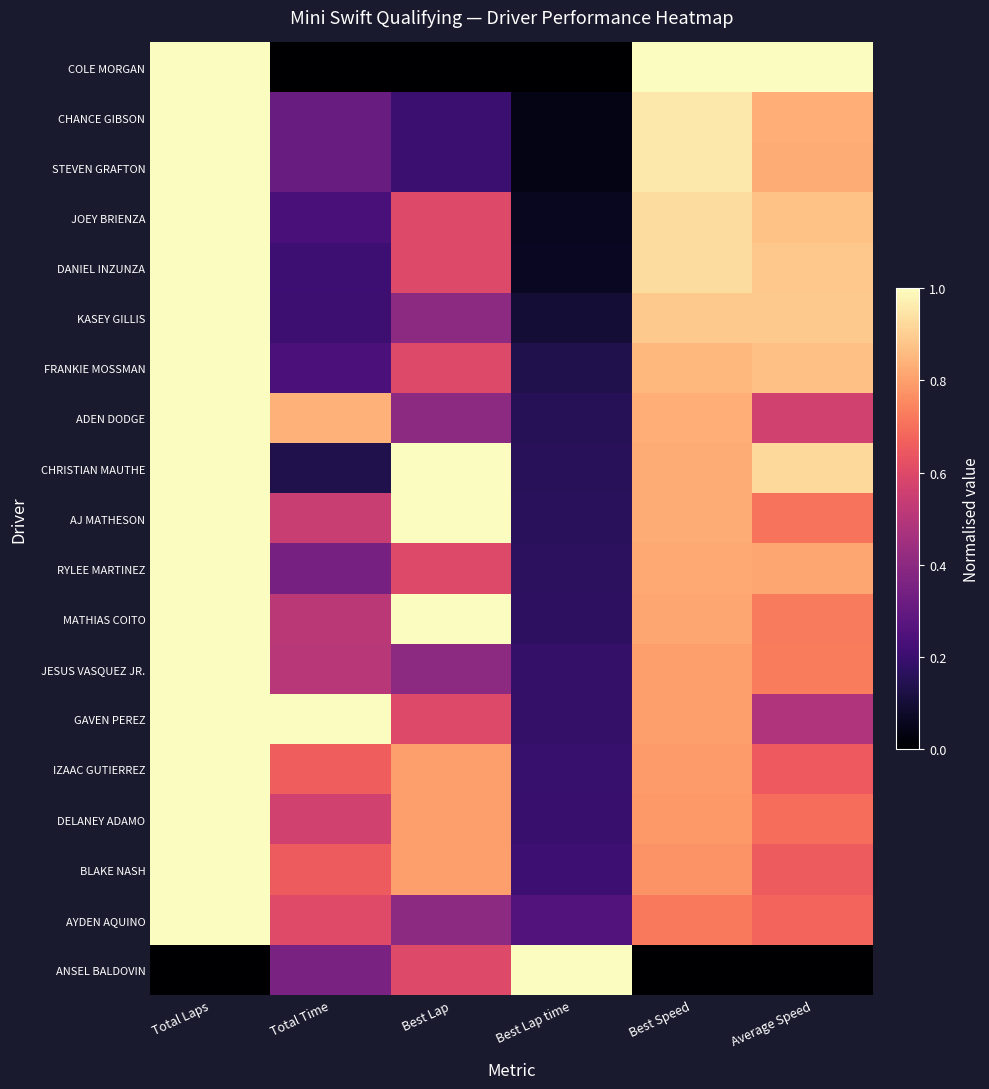

Reading right to left, transcribe all the data shown in this chart.

COLE MORGAN: Average Speed=1.0	Best Speed=1.0	Best Lap time=0.0	Best Lap=0.0	Total Time=0.0	Total Laps=1.0
CHANCE GIBSON: Average Speed=0.8	Best Speed=1.0	Best Lap time=0.0	Best Lap=0.2	Total Time=0.3	Total Laps=1.0
STEVEN GRAFTON: Average Speed=0.8	Best Speed=1.0	Best Lap time=0.0	Best Lap=0.2	Total Time=0.3	Total Laps=1.0
JOEY BRIENZA: Average Speed=0.9	Best Speed=0.9	Best Lap time=0.1	Best Lap=0.6	Total Time=0.2	Total Laps=1.0
DANIEL INZUNZA: Average Speed=0.9	Best Speed=0.9	Best Lap time=0.1	Best Lap=0.6	Total Time=0.2	Total Laps=1.0
KASEY GILLIS: Average Speed=0.9	Best Speed=0.9	Best Lap time=0.1	Best Lap=0.4	Total Time=0.2	Total Laps=1.0
FRANKIE MOSSMAN: Average Speed=0.9	Best Speed=0.8	Best Lap time=0.1	Best Lap=0.6	Total Time=0.2	Total Laps=1.0
ADEN DODGE: Average Speed=0.6	Best Speed=0.8	Best Lap time=0.2	Best Lap=0.4	Total Time=0.8	Total Laps=1.0
CHRISTIAN MAUTHE: Average Speed=0.9	Best Speed=0.8	Best Lap time=0.2	Best Lap=1.0	Total Time=0.1	Total Laps=1.0
AJ MATHESON: Average Speed=0.7	Best Speed=0.8	Best Lap time=0.2	Best Lap=1.0	Total Time=0.5	Total Laps=1.0
RYLEE MARTINEZ: Average Speed=0.8	Best Speed=0.8	Best Lap time=0.2	Best Lap=0.6	Total Time=0.3	Total Laps=1.0
MATHIAS COITO: Average Speed=0.7	Best Speed=0.8	Best Lap time=0.2	Best Lap=1.0	Total Time=0.5	Total Laps=1.0
JESUS VASQUEZ JR.: Average Speed=0.7	Best Speed=0.8	Best Lap time=0.2	Best Lap=0.4	Total Time=0.5	Total Laps=1.0
GAVEN PEREZ: Average Speed=0.5	Best Speed=0.8	Best Lap time=0.2	Best Lap=0.6	Total Time=1.0	Total Laps=1.0
IZAAC GUTIERREZ: Average Speed=0.7	Best Speed=0.8	Best Lap time=0.2	Best Lap=0.8	Total Time=0.7	Total Laps=1.0
DELANEY ADAMO: Average Speed=0.7	Best Speed=0.8	Best Lap time=0.2	Best Lap=0.8	Total Time=0.6	Total Laps=1.0
BLAKE NASH: Average Speed=0.7	Best Speed=0.8	Best Lap time=0.2	Best Lap=0.8	Total Time=0.7	Total Laps=1.0
AYDEN AQUINO: Average Speed=0.7	Best Speed=0.7	Best Lap time=0.3	Best Lap=0.4	Total Time=0.6	Total Laps=1.0
ANSEL BALDOVIN: Average Speed=0.0	Best Speed=0.0	Best Lap time=1.0	Best Lap=0.6	Total Time=0.4	Total Laps=0.0